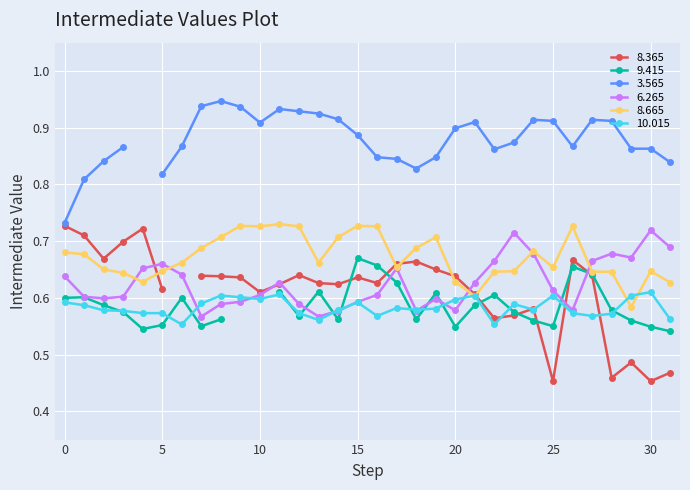

Is it true that 10.015 equals 0.3 at 20?

False